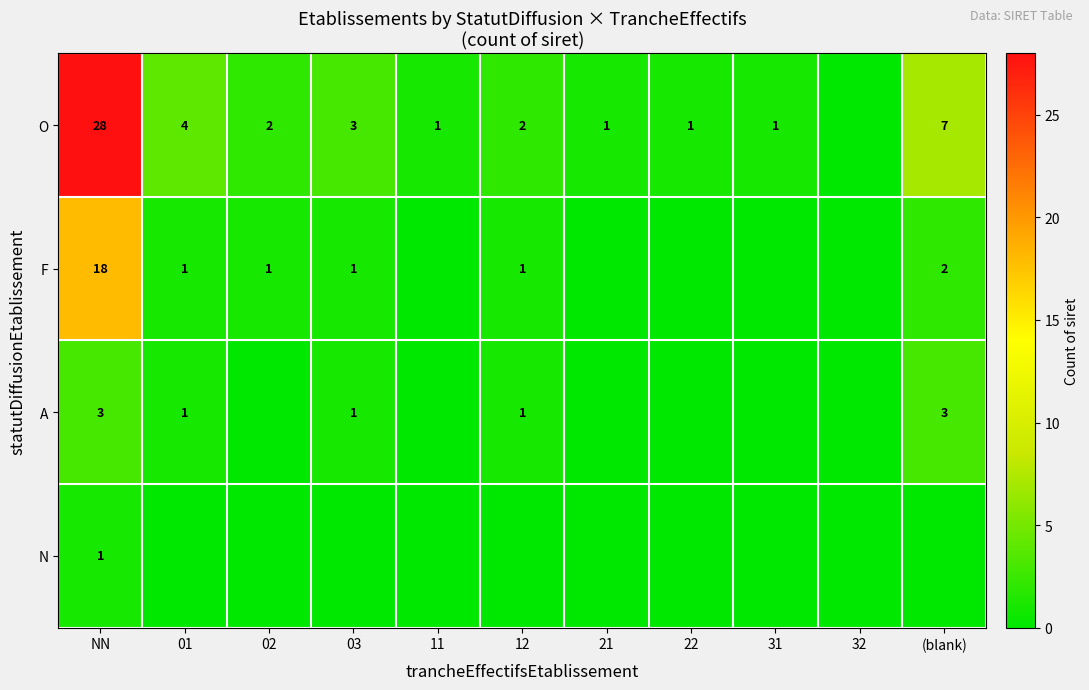

True or false: O has a value of 3 at 12.

False